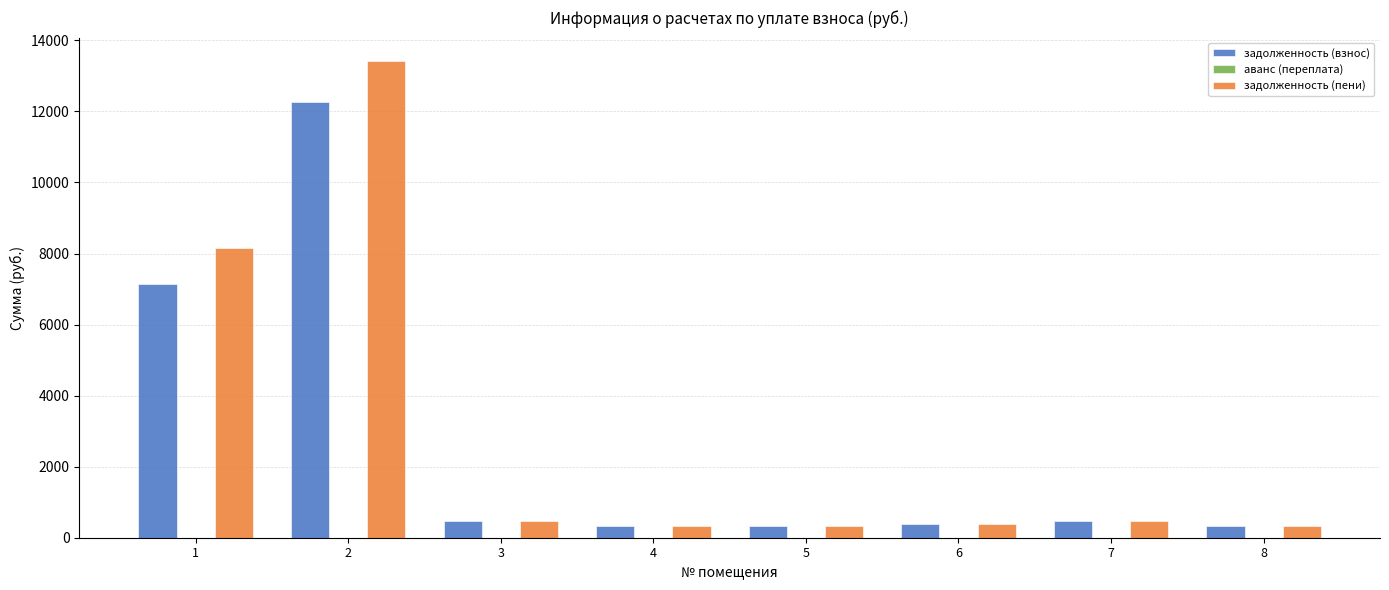

Which category has the highest value across all series?

2